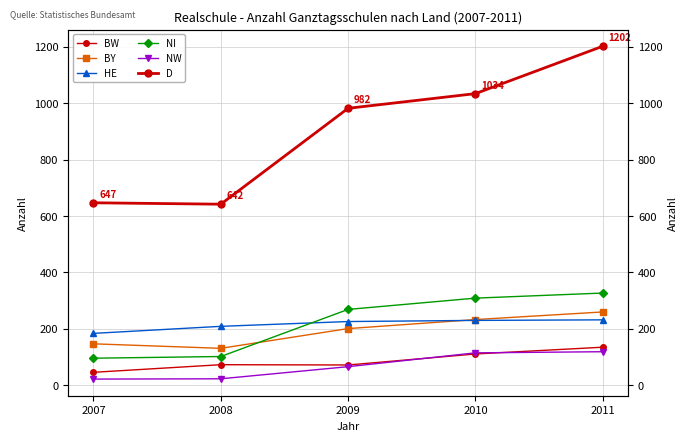

What is the value of the NI point at the 5th from the left?

327